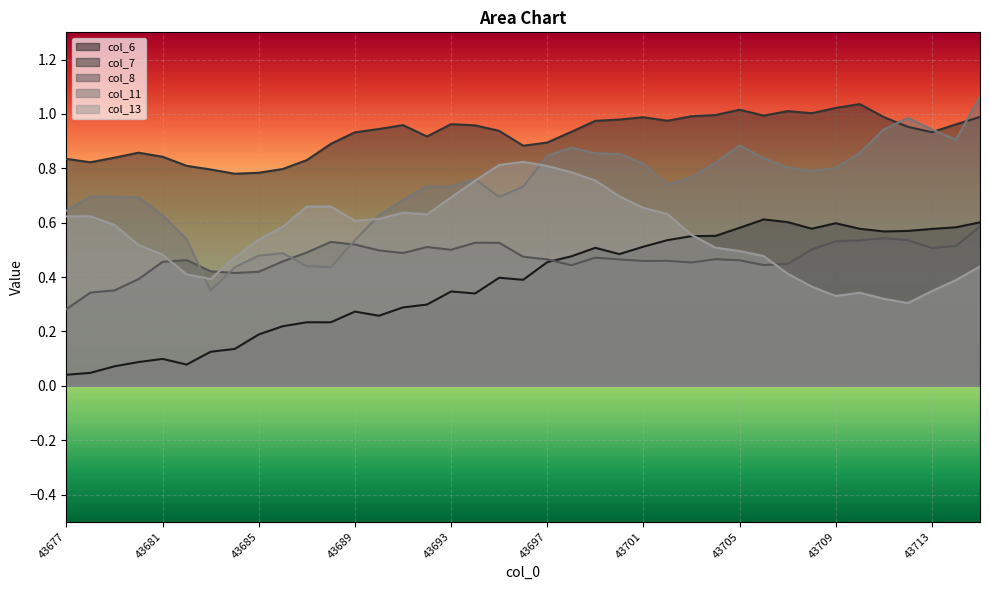

What value does the col_7 series have at 43682?

0.8